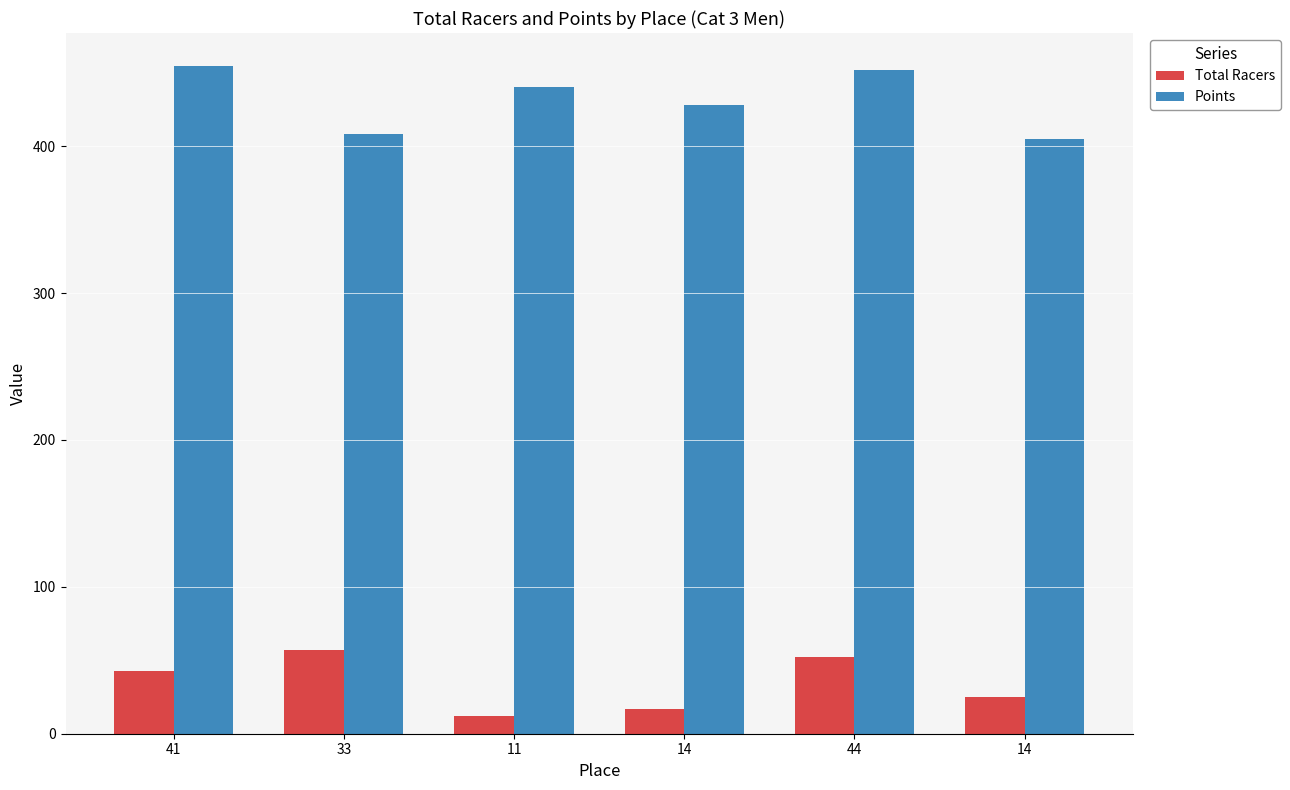

Is it true that Total Racers equals 52.0 at 44?

True